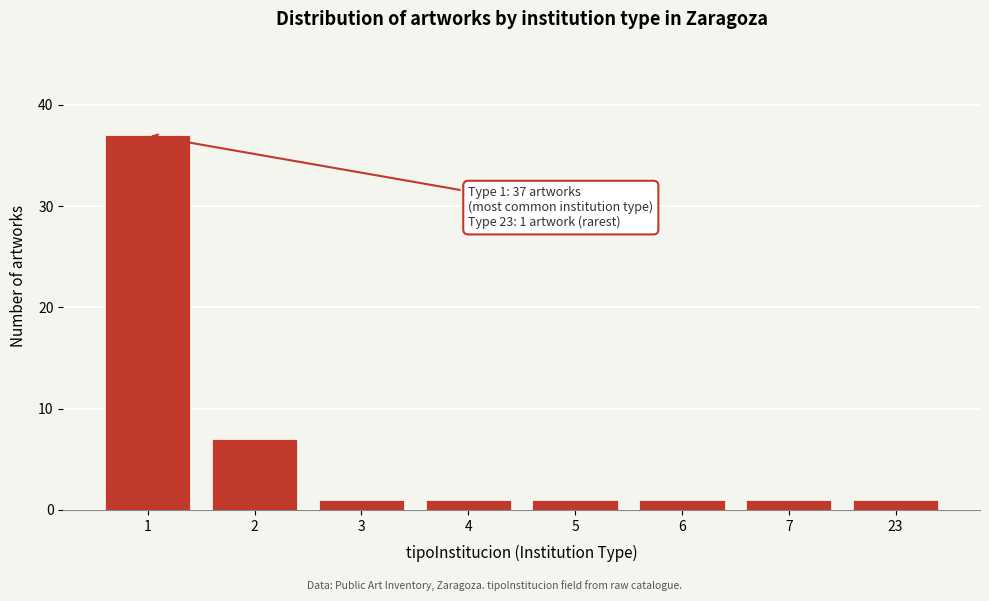

Reading right to left, what are all the values shown in this chart?

23=1	7=1	6=1	5=1	4=1	3=1	2=7	1=37